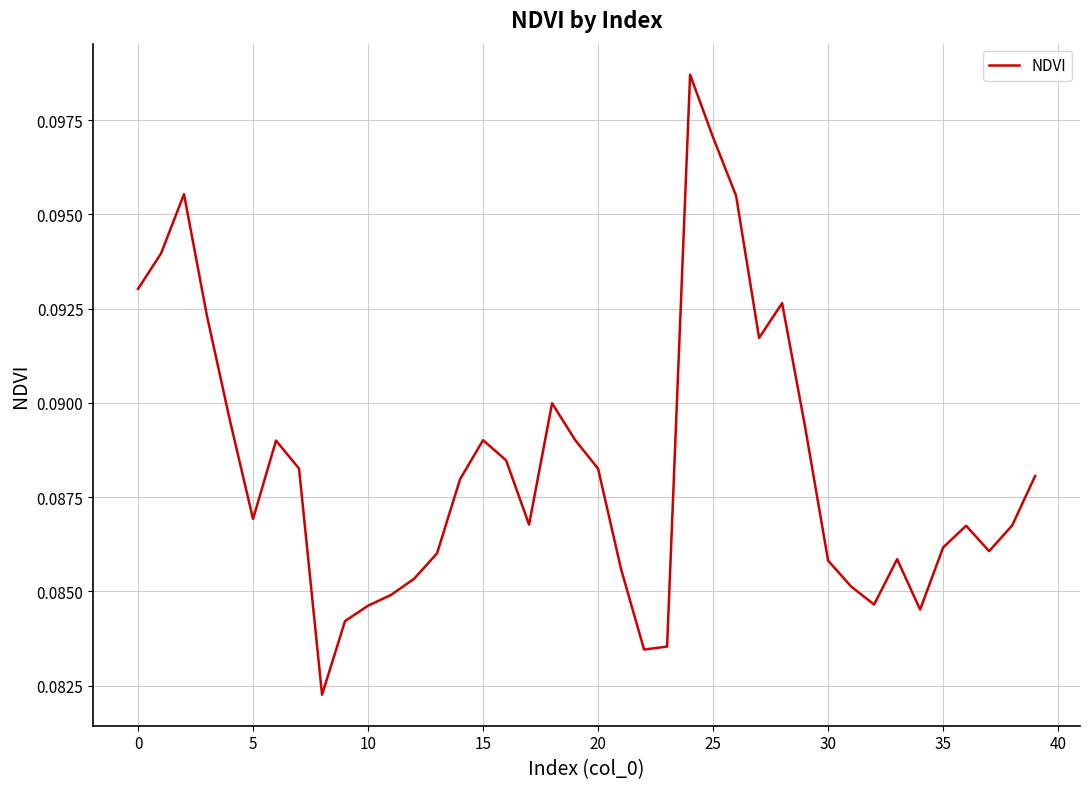

What is the label of the 17th point from the right?

23